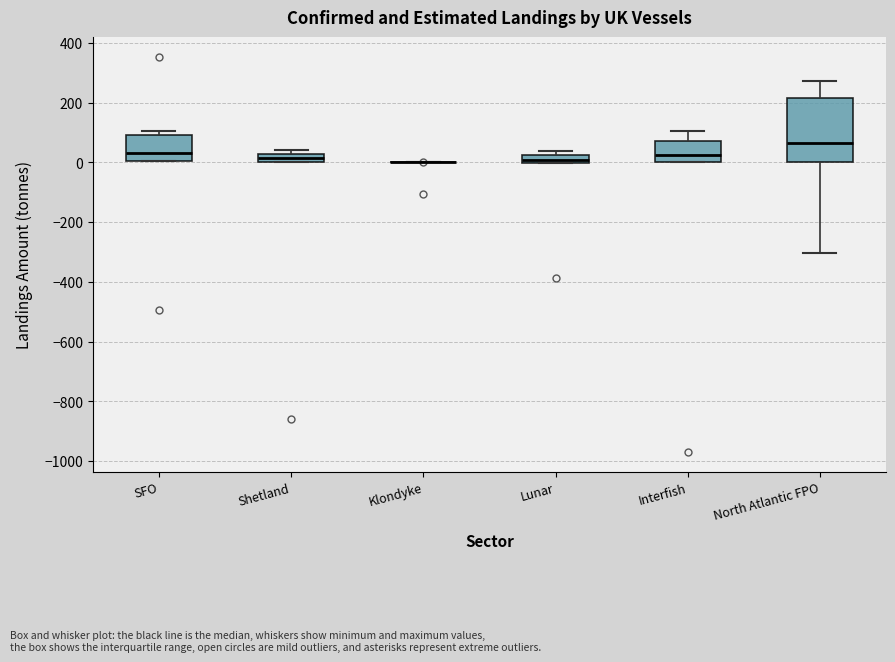

Comparing the boxes themselves (not the whiskers), which one is the tallest?

North Atlantic FPO